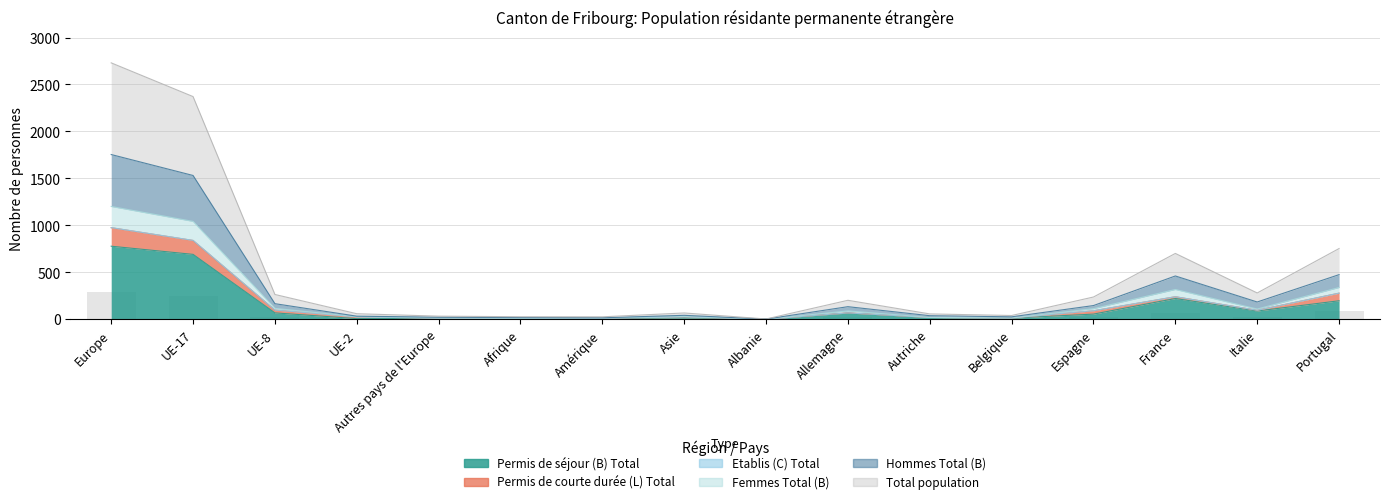

Is it true that Hommes Total (B) equals 461 at France?

True